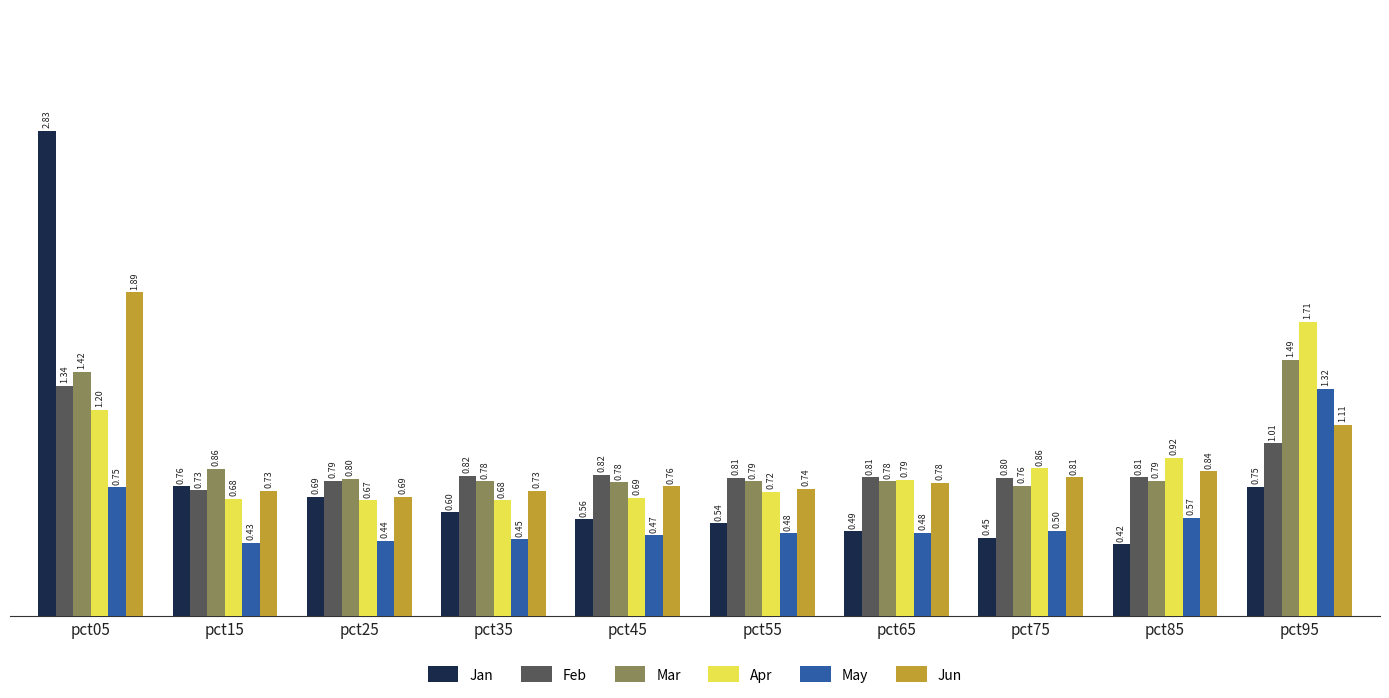

Which series has the largest range (max minus min)?

Jan